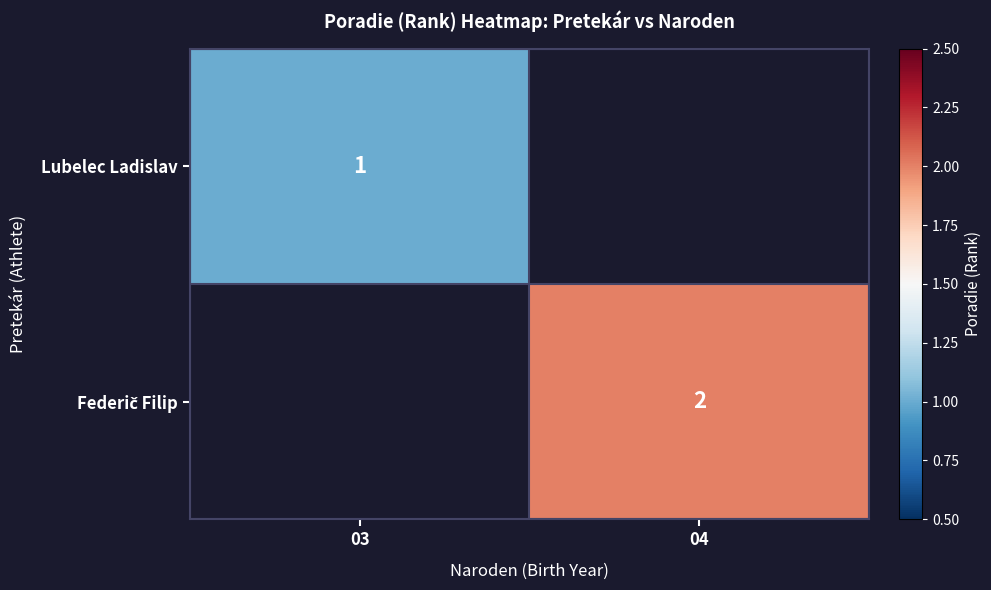

At how many categories does at least one series exceed 1?

1